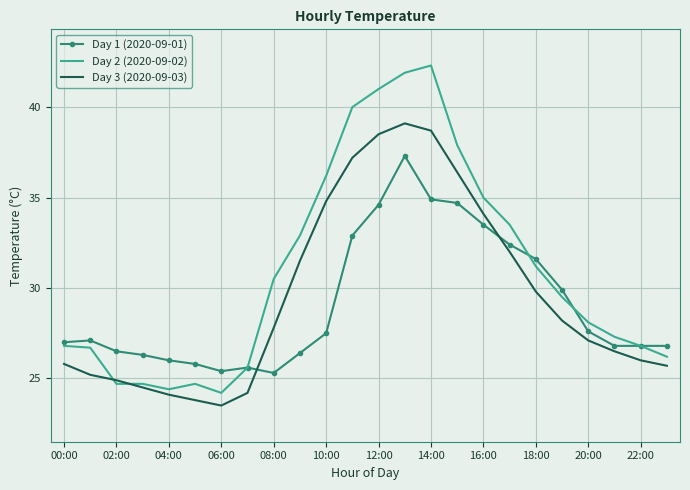

Reading left to right, list all the values displayed in this chart.

Day 1 (2020-09-01): 27.0	27.1	26.5	26.3	26.0	25.8	25.4	25.6	25.3	26.4	27.5	32.9	34.6	37.3	34.9	34.7	33.5	32.4	31.6	29.9	27.6	26.8	26.8	26.8
Day 2 (2020-09-02): 26.8	26.7	24.7	24.7	24.4	24.7	24.2	25.6	30.5	32.9	36.2	40.0	41.0	41.9	42.3	37.9	35.0	33.5	31.2	29.5	28.1	27.3	26.8	26.2
Day 3 (2020-09-03): 25.8	25.2	24.9	24.5	24.1	23.8	23.5	24.2	27.8	31.5	34.8	37.2	38.5	39.1	38.7	36.4	34.1	32.0	29.8	28.2	27.1	26.5	26.0	25.7